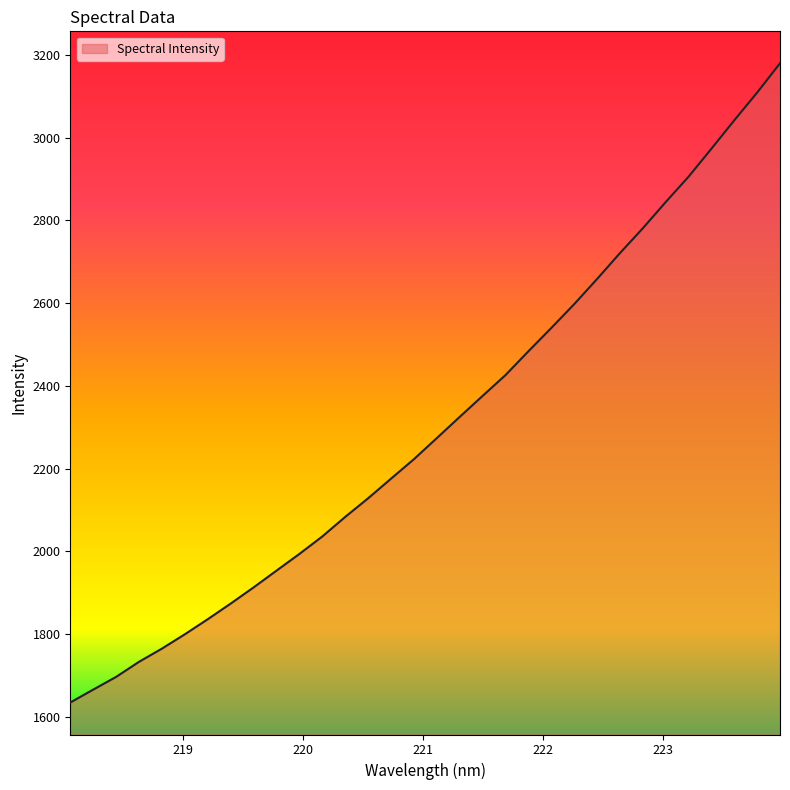

What is the minimum value shown in the chart?

1634.9